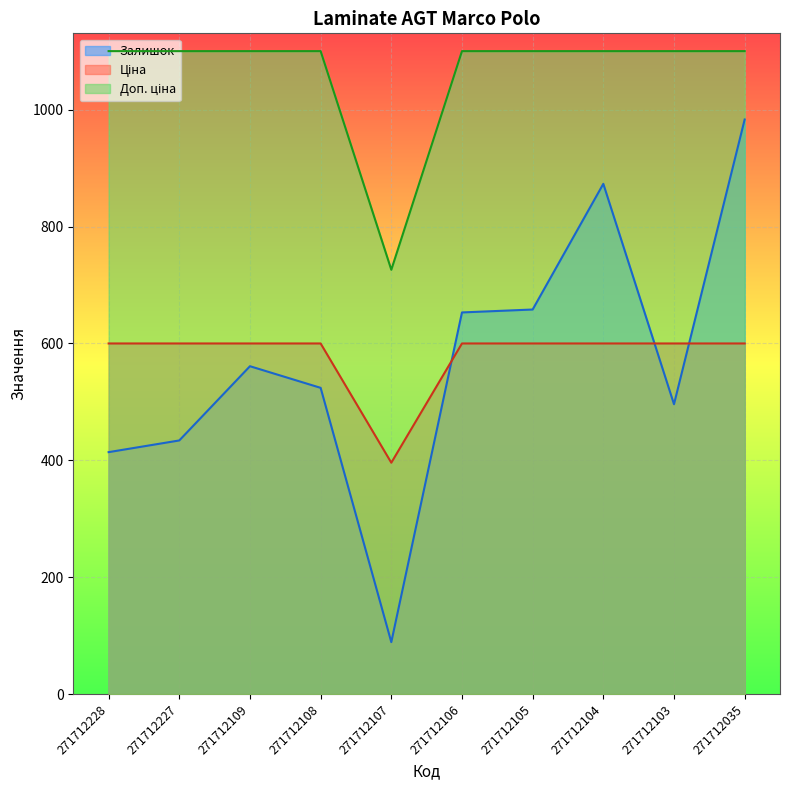

Reading left to right, extract all data points from this chart.

Залишок: 271712228=414.0	271712227=434.0	271712109=561.0	271712108=524.0	271712107=89.0	271712106=653.0	271712105=658.0	271712104=873.0	271712103=496.0	271712035=983.0
Ціна: 271712228=599.9	271712227=599.9	271712109=599.9	271712108=599.9	271712107=395.9	271712106=599.9	271712105=599.9	271712104=599.9	271712103=599.9	271712035=599.9
Доп. ціна: 271712228=1100.0	271712227=1100.0	271712109=1100.0	271712108=1100.0	271712107=726.0	271712106=1100.0	271712105=1100.0	271712104=1100.0	271712103=1100.0	271712035=1100.0